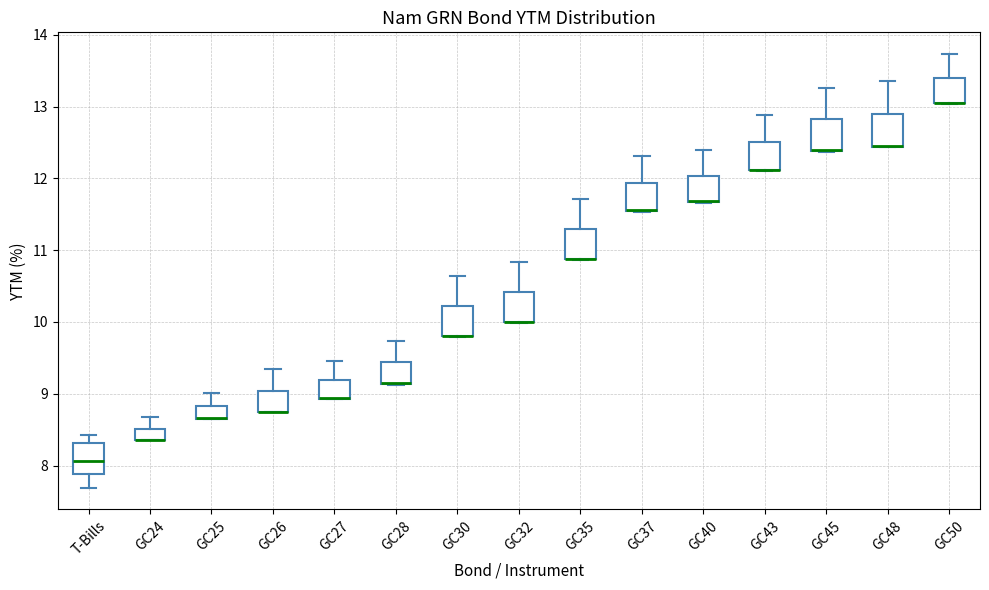

Reading left to right, read every box against the y-axis: the position of its median line, the range the box covers, and the ends of its whiskers. The values are not printed on the chart, so give them approximately, as read against the axis.

T-Bills: median 8.1, box 7.9 to 8.3, whiskers 7.7 to 8.4
GC24: median 8.4 (drawn on the box's lower edge), box 8.4 to 8.5, whiskers 8.3 to 8.7
GC25: median 8.7 (drawn on the box's lower edge), box 8.7 to 8.8, whiskers 8.7 to 9.0
GC26: median 8.7 (drawn on the box's lower edge), box 8.7 to 9.0, whiskers 8.7 to 9.3
GC27: median 8.9 (drawn on the box's lower edge), box 8.9 to 9.2, whiskers 8.9 to 9.5
GC28: median 9.1 (drawn on the box's lower edge), box 9.1 to 9.4, whiskers 9.1 to 9.7
GC30: median 9.8 (drawn on the box's lower edge), box 9.8 to 10.2, whiskers 9.8 to 10.6
GC32: median 10.0 (drawn on the box's lower edge), box 10.0 to 10.4, whiskers 10.0 to 10.8
GC35: median 10.9 (drawn on the box's lower edge), box 10.9 to 11.3, whiskers 10.9 to 11.7
GC37: median 11.6 (drawn on the box's lower edge), box 11.5 to 11.9, whiskers 11.5 to 12.3
GC40: median 11.7 (drawn on the box's lower edge), box 11.7 to 12.0, whiskers 11.7 to 12.4
GC43: median 12.1 (drawn on the box's lower edge), box 12.1 to 12.5, whiskers 12.1 to 12.9
GC45: median 12.4 (drawn on the box's lower edge), box 12.4 to 12.8, whiskers 12.4 to 13.3
GC48: median 12.5 (drawn on the box's lower edge), box 12.4 to 12.9, whiskers 12.4 to 13.4
GC50: median 13.1 (drawn on the box's lower edge), box 13.0 to 13.4, whiskers 13.0 to 13.7